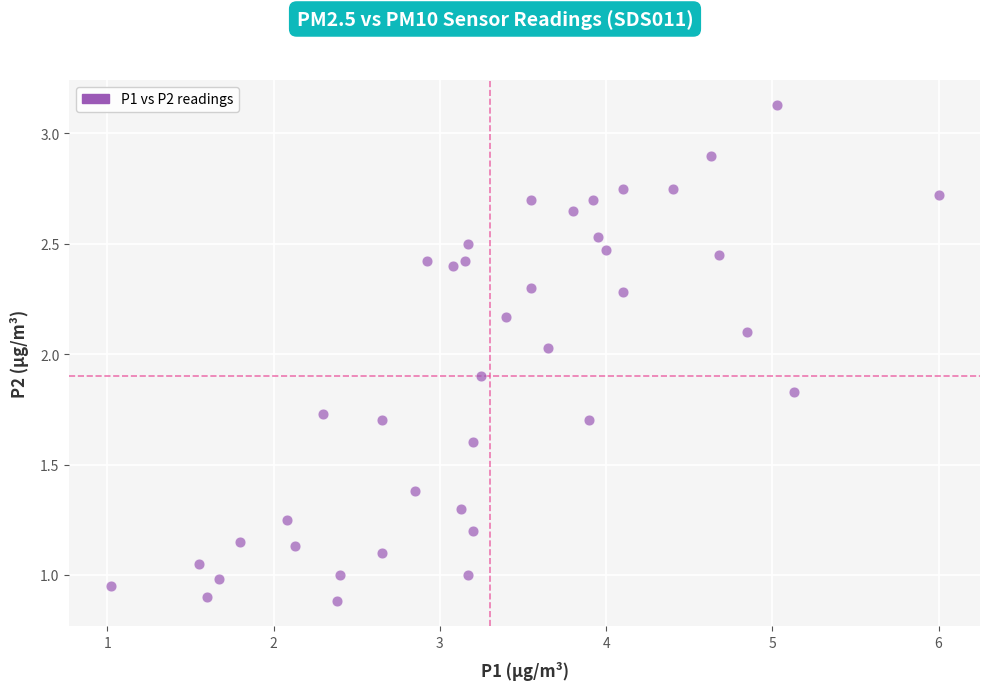

What is the range of X values (max minus min)?

5.0